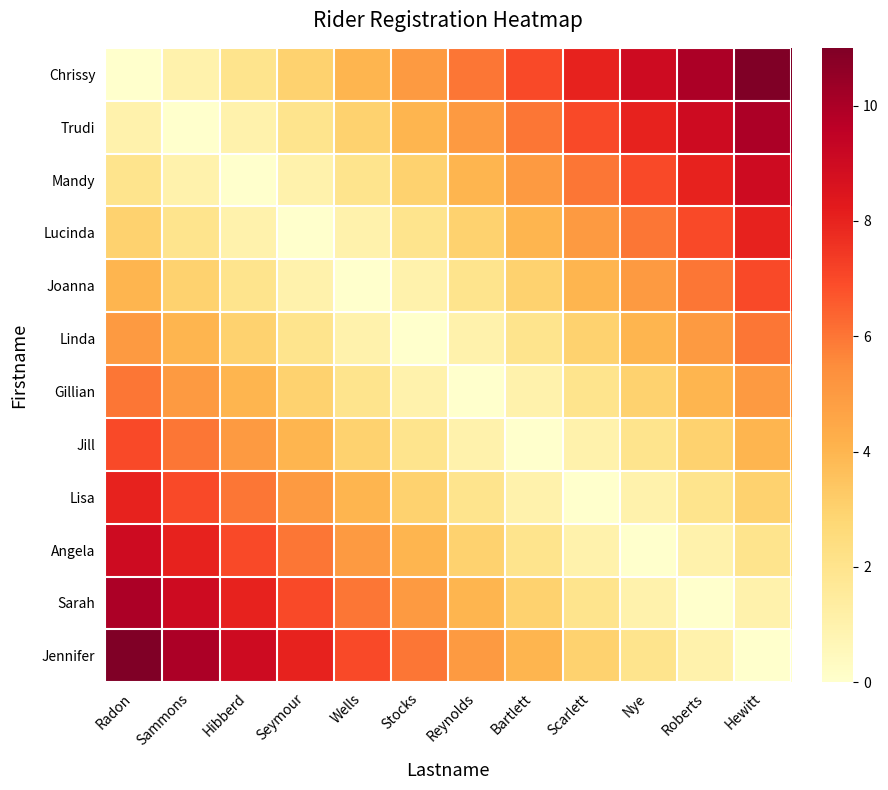

At which category is the sum across all series the highest?

Radon